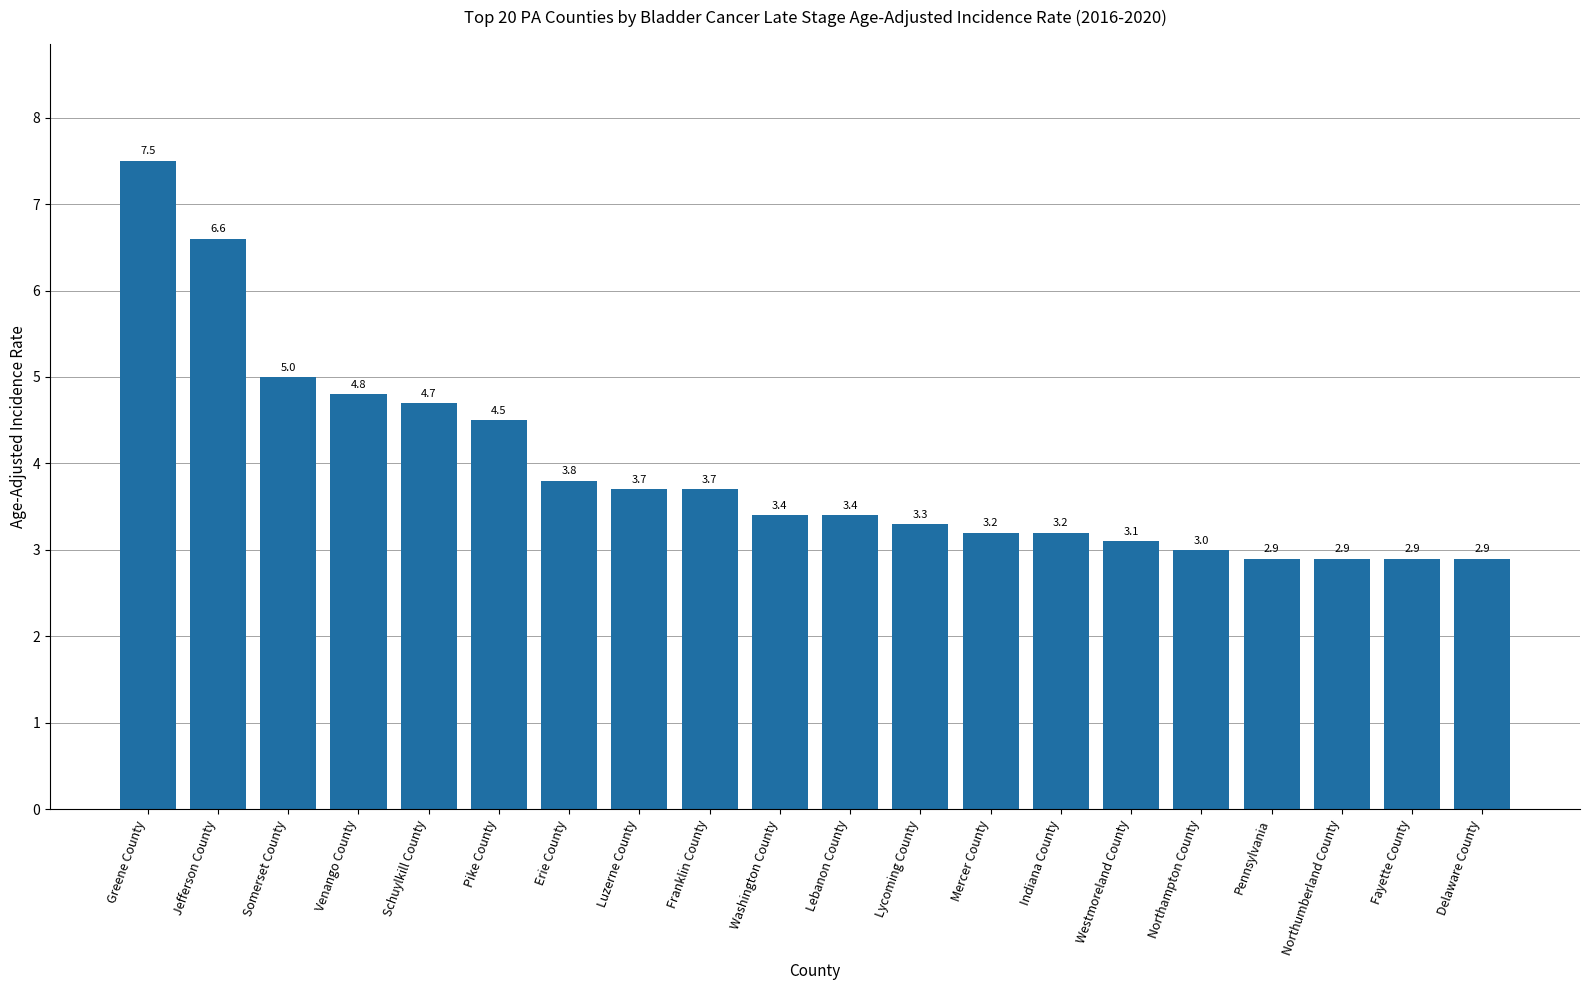

Reading left to right, transcribe all the data shown in this chart.

Greene County=7.5	Jefferson County=6.6	Somerset County=5.0	Venango County=4.8	Schuylkill County=4.7	Pike County=4.5	Erie County=3.8	Luzerne County=3.7	Franklin County=3.7	Washington County=3.4	Lebanon County=3.4	Lycoming County=3.3	Mercer County=3.2	Indiana County=3.2	Westmoreland County=3.1	Northampton County=3.0	Pennsylvania=2.9	Northumberland County=2.9	Fayette County=2.9	Delaware County=2.9